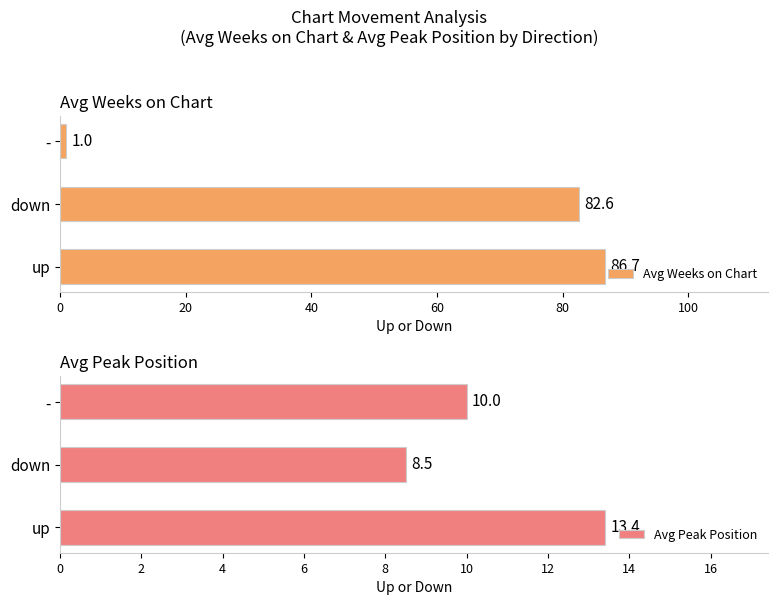

How many groups of bars are there?

3